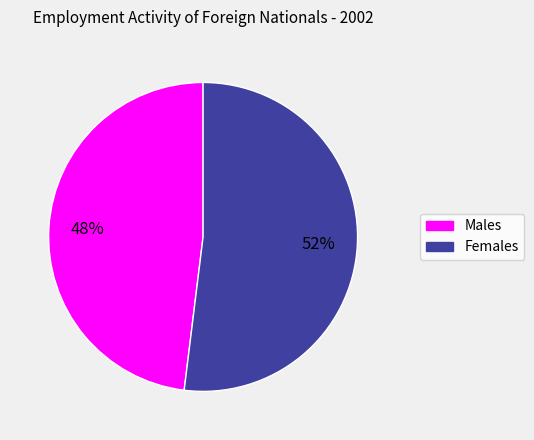

To the nearest percent, what is the difference between the Males and Females slice percentages?

4%